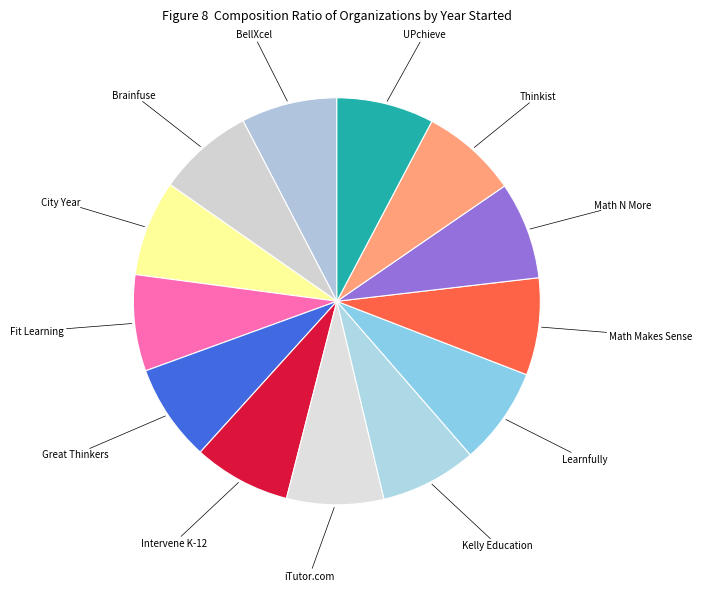

What is the ratio of the value at Math N More to the value at UPchieve?

1.0